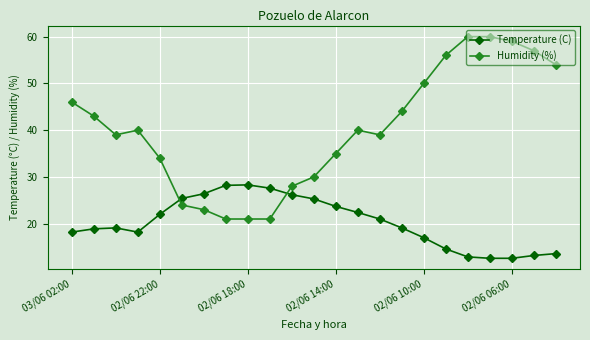

List the series in order of their peak value, highest first.

Humidity (%), Temperature (C)